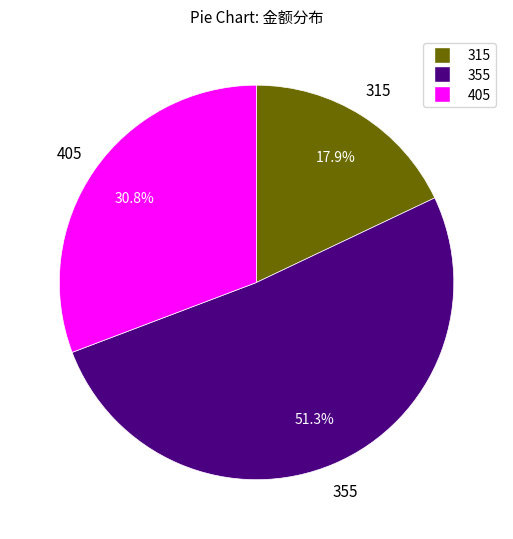

To the nearest percent, what is the average slice percentage?

33%